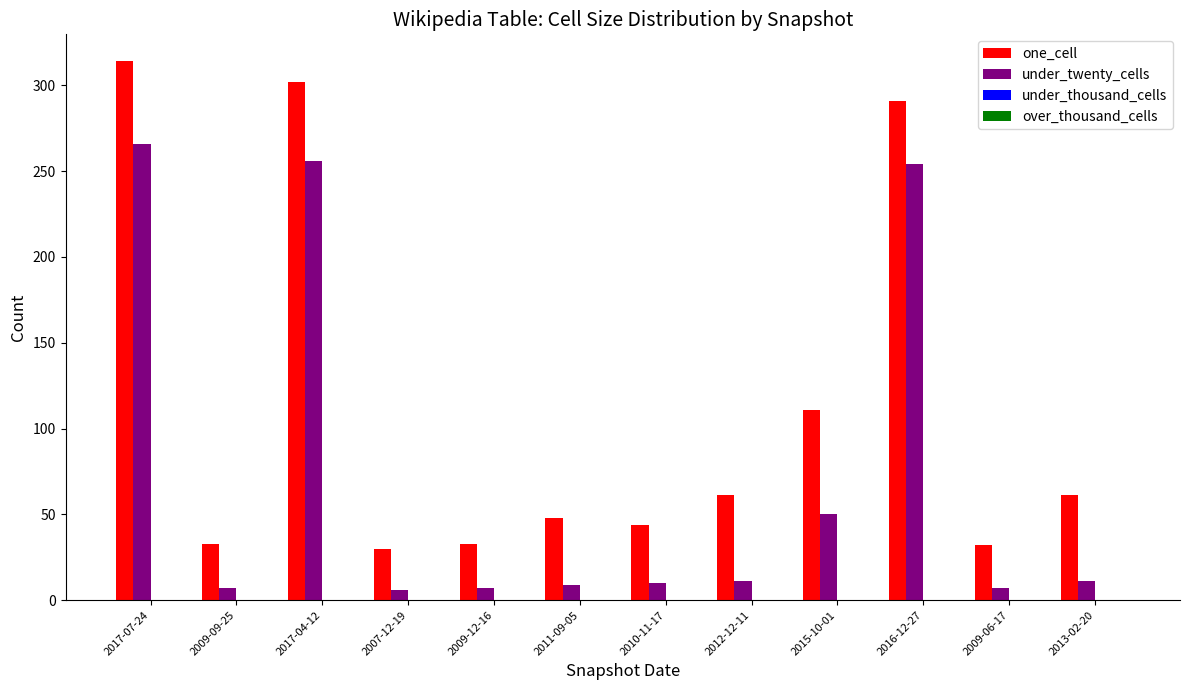

What is the difference between the maximum and second lowest values in the one_cell series?

282